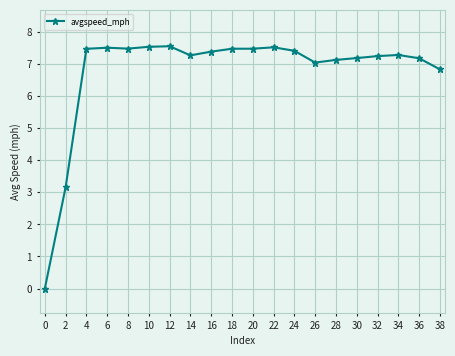

How many values are above zero?

19